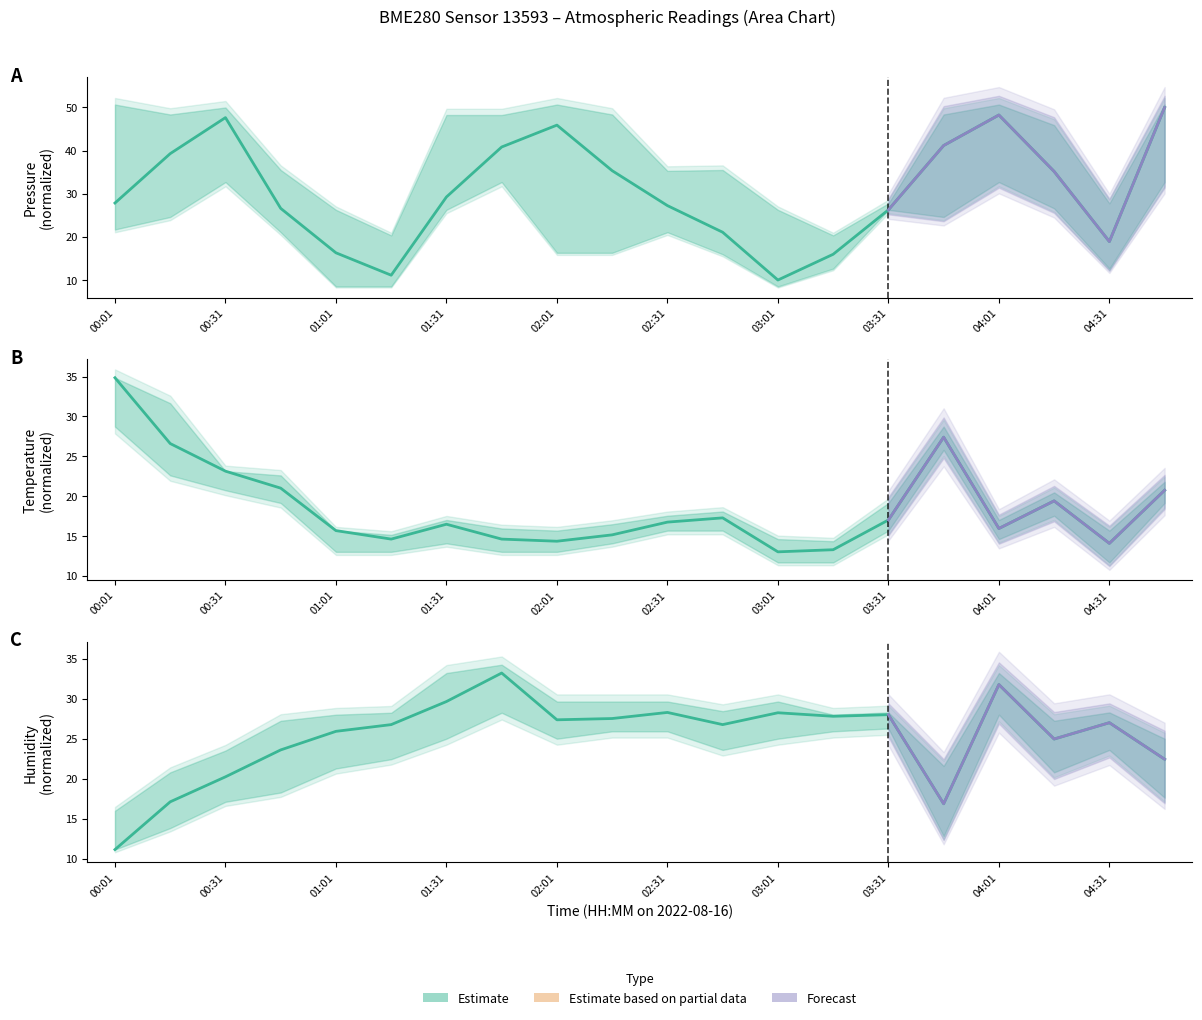

At which label does Temperature first exceed 16?

00:01